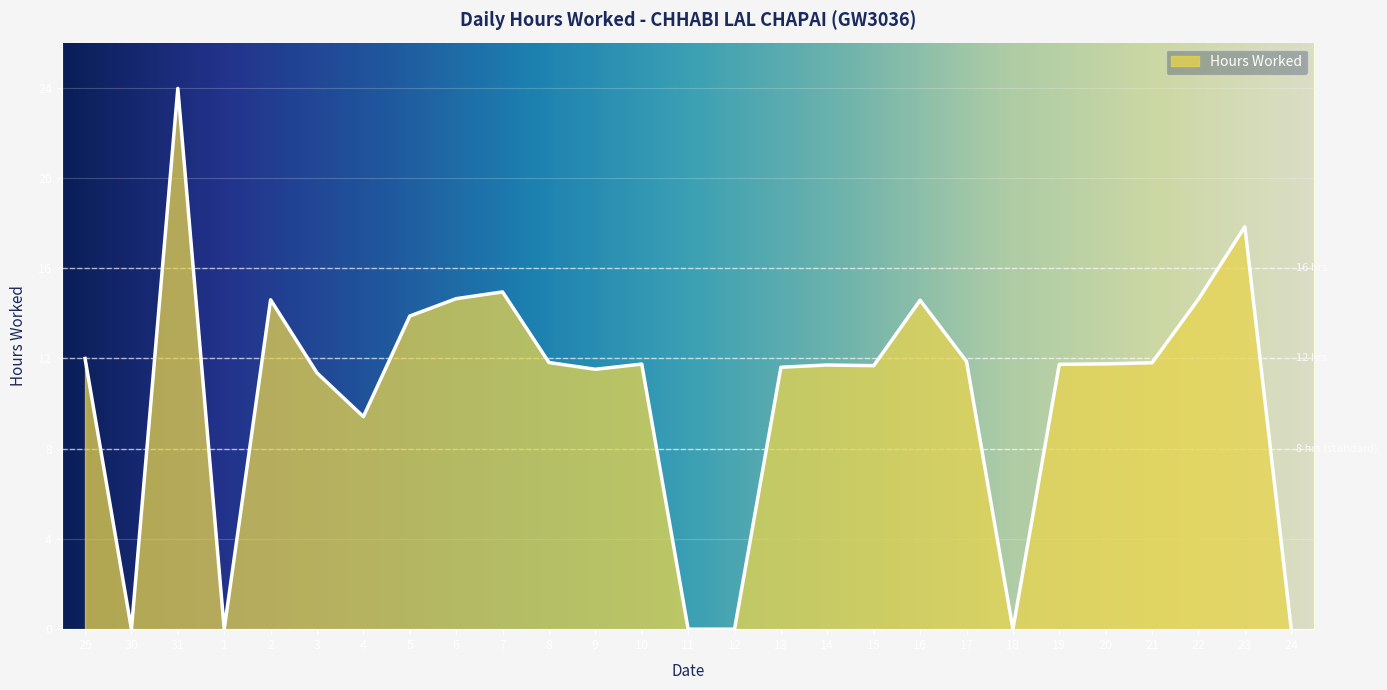

Where is the first local maximum?

31